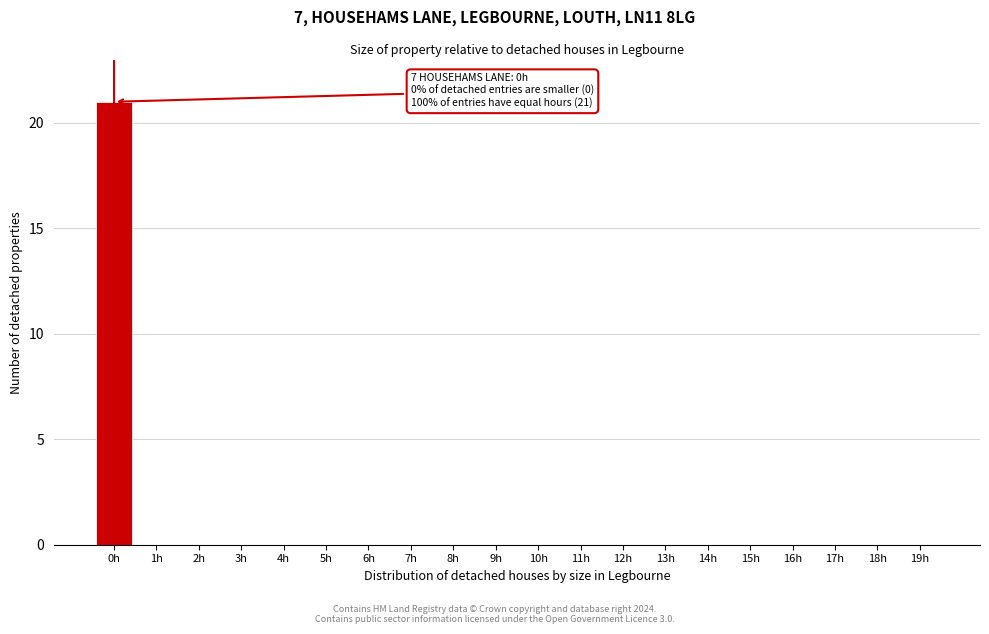

Reading left to right, transcribe all the data shown in this chart.

0h=21	1h=0	2h=0	3h=0	4h=0	5h=0	6h=0	7h=0	8h=0	9h=0	10h=0	11h=0	12h=0	13h=0	14h=0	15h=0	16h=0	17h=0	18h=0	19h=0